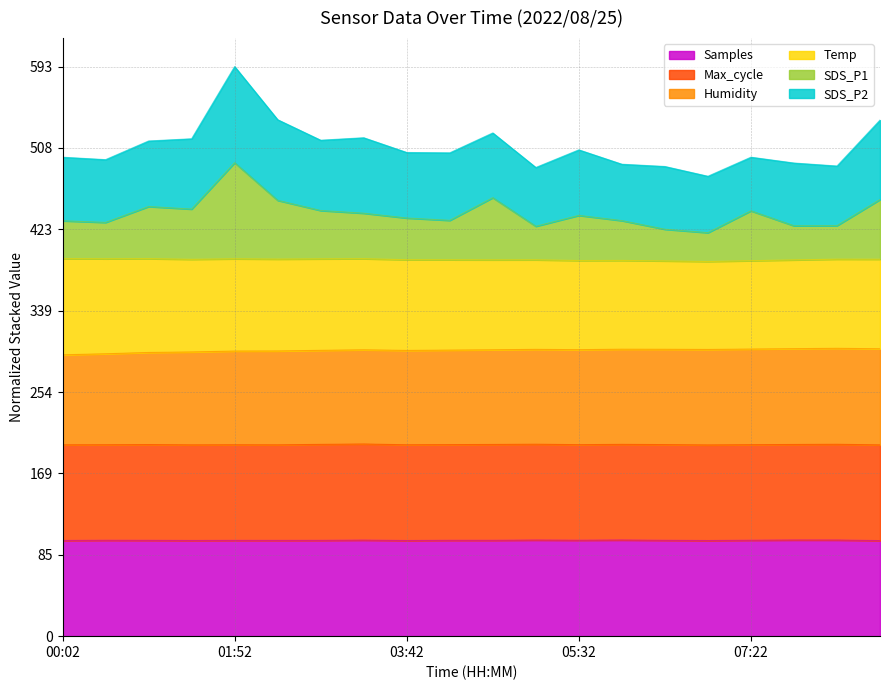

Where is Humidity nearest to the value 296?

01:24